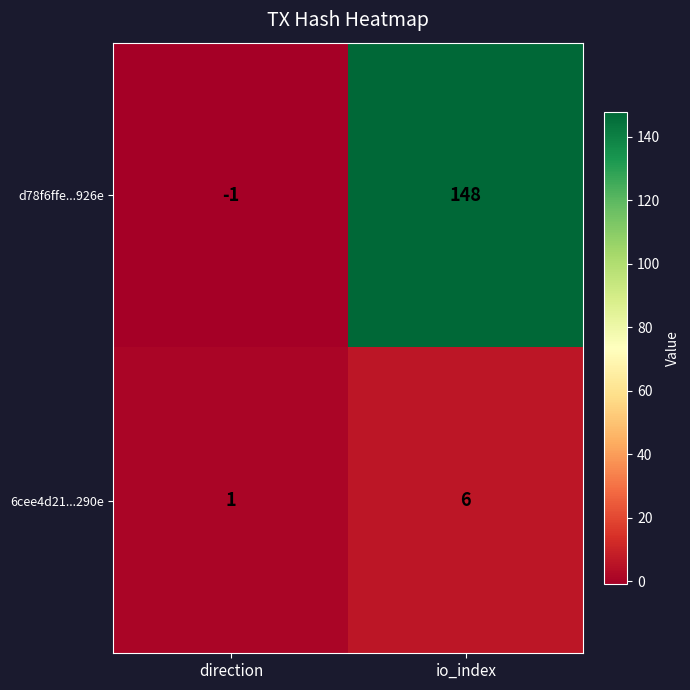

What is the greatest value displayed?

148